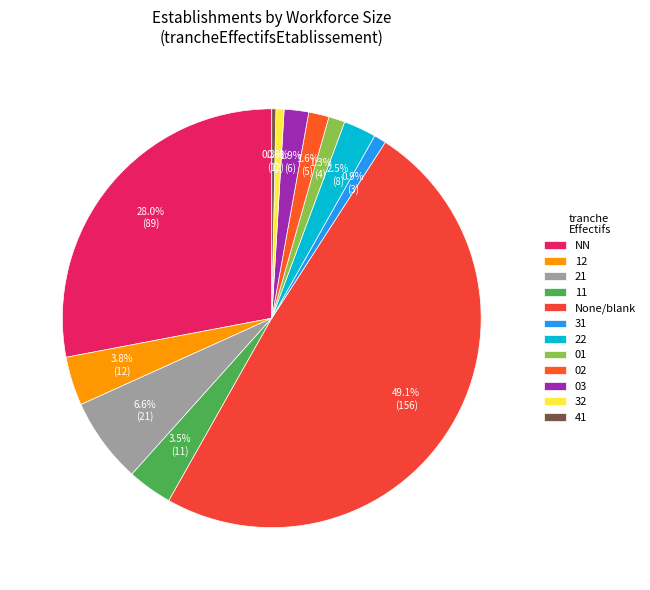

Which has a higher value, 21 or 22?

21